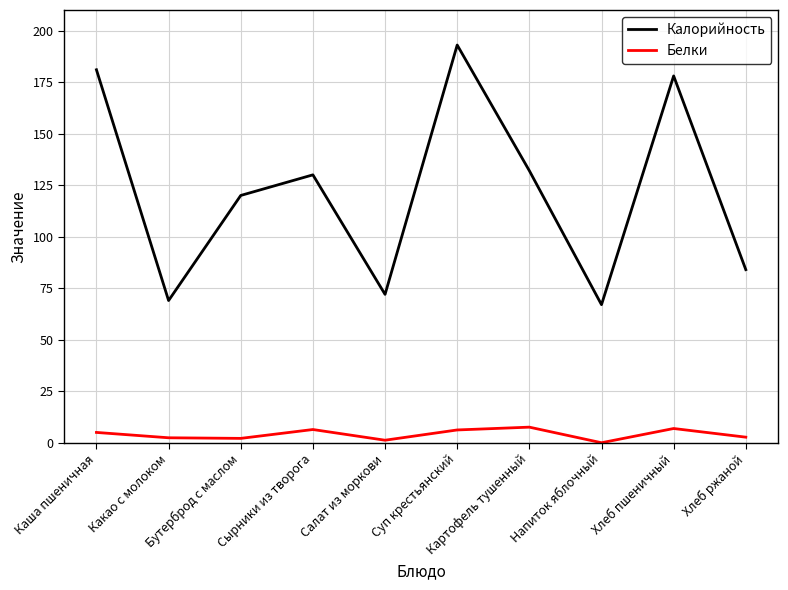

What is the highest value of the Белки series?

7.6